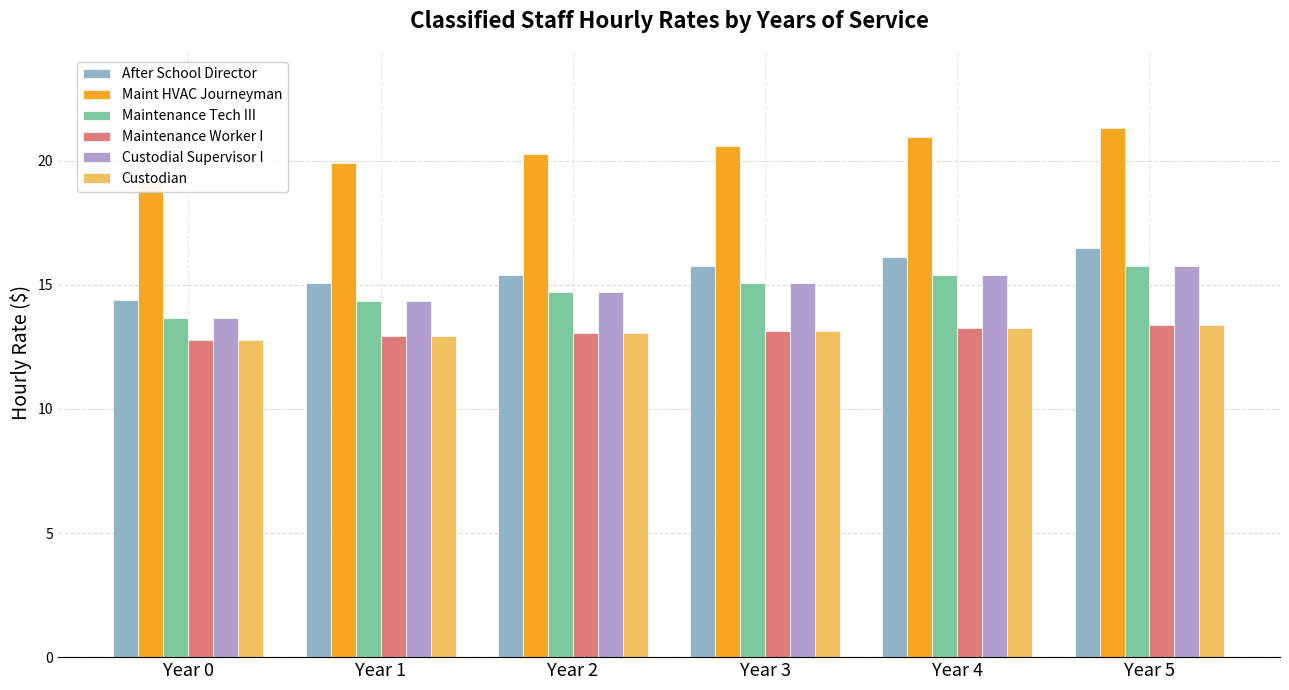

Reading left to right, list all the values displayed in this chart.

After School Director: 14.4	15.1	15.4	15.8	16.1	16.5
Maint HVAC Journeyman: 19.2	19.9	20.2	20.6	21.0	21.3
Maintenance Tech III: 13.7	14.3	14.7	15.1	15.4	15.8
Maintenance Worker I: 12.8	12.9	13.0	13.1	13.2	13.4
Custodial Supervisor I: 13.7	14.3	14.7	15.1	15.4	15.8
Custodian: 12.8	12.9	13.0	13.1	13.2	13.4